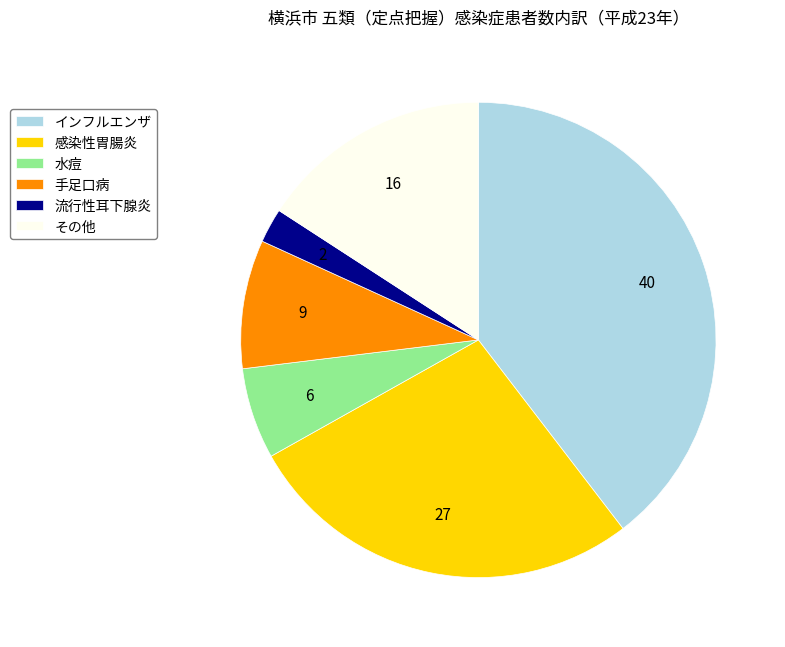

Rank the categories by value from lowest to highest.

流行性耳下腺炎, 水痘, 手足口病, その他, 感染性胃腸炎, インフルエンザ